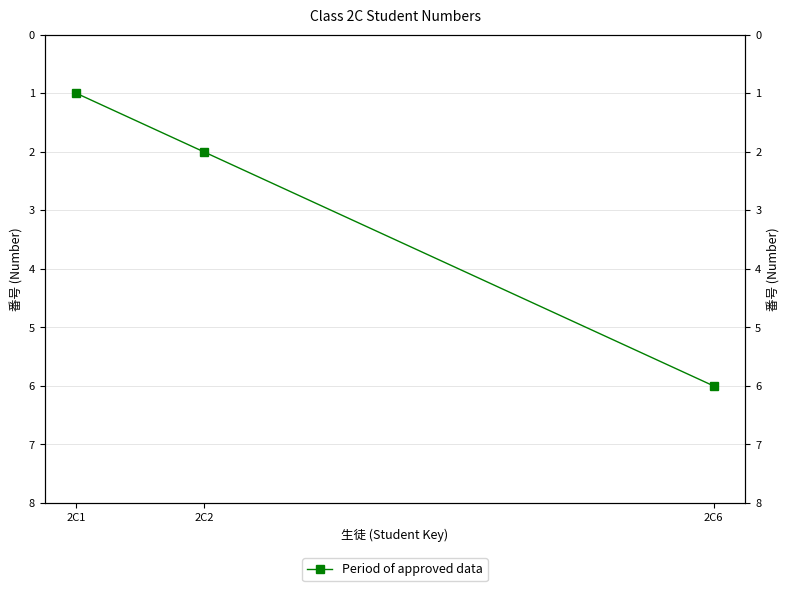

Where does the data first go above 2?

2C6